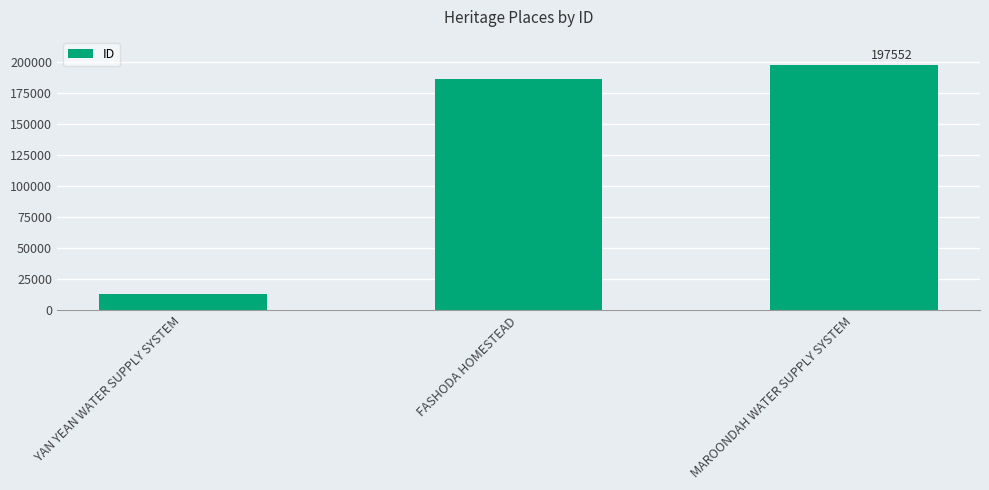

What is the value of the 2nd bar from the left?

186243